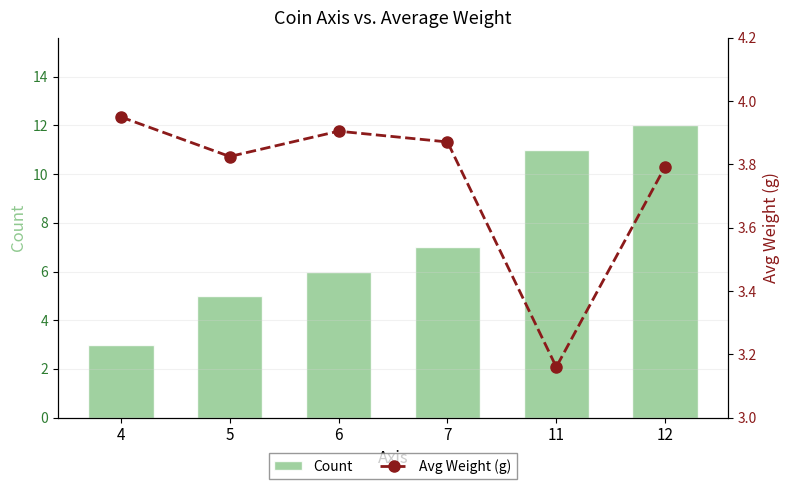

What is the average value of the Avg Weight (g) series?

3.8